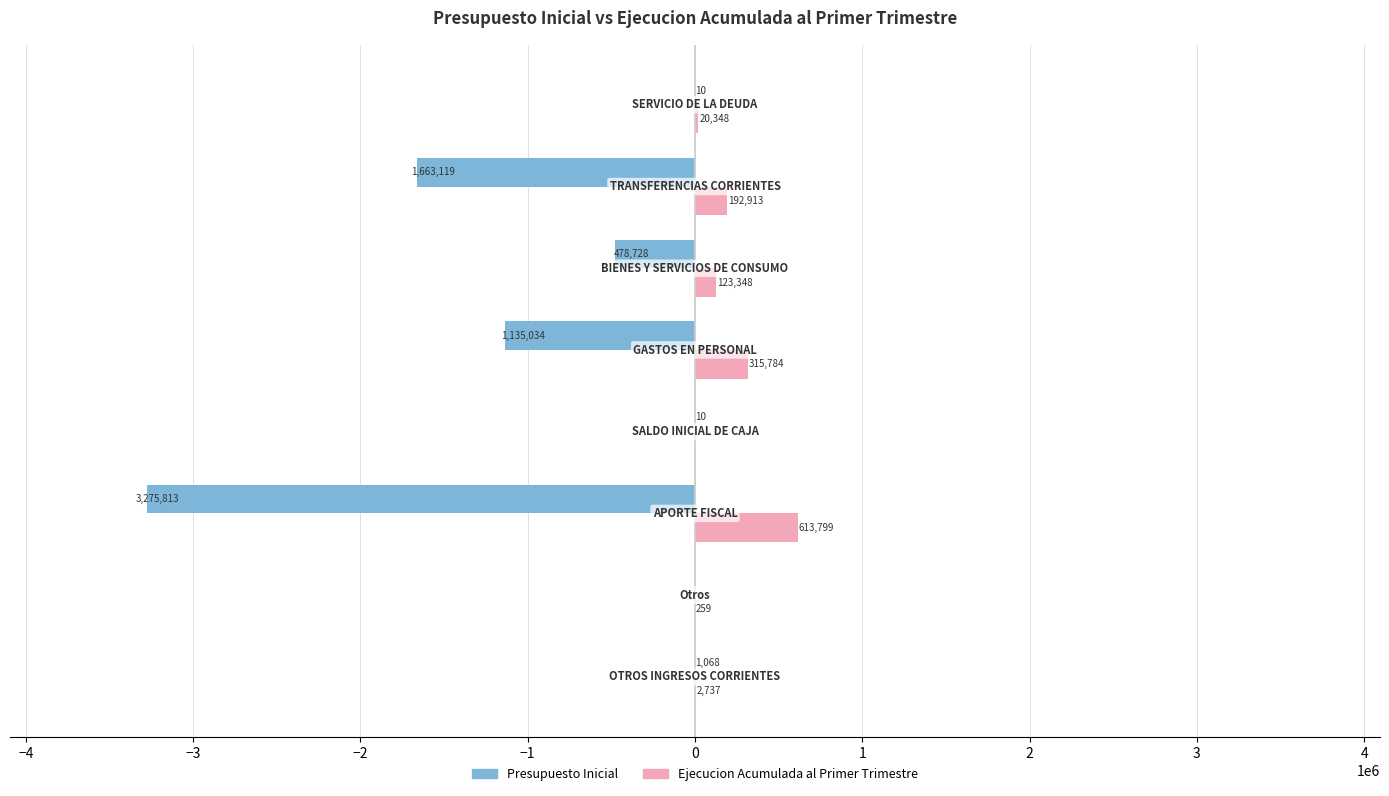

What is the greatest value displayed?

613799